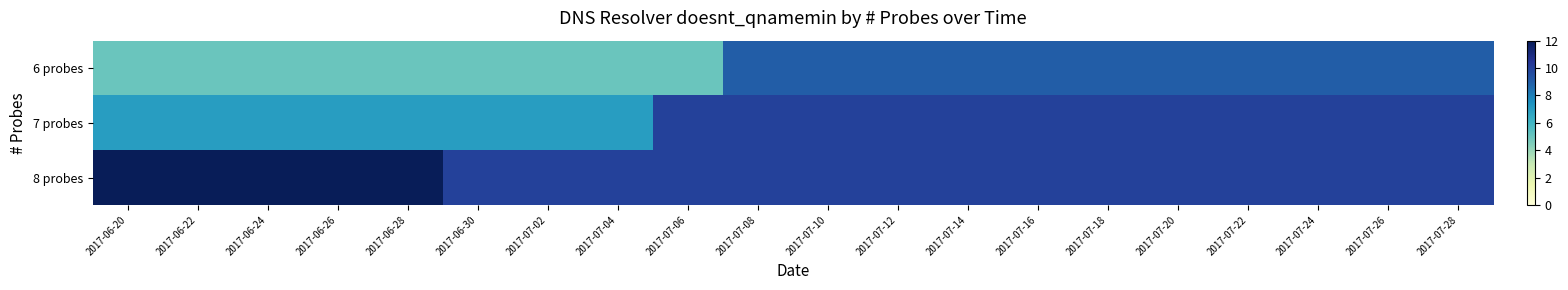

What is the maximum value shown in the chart?

12